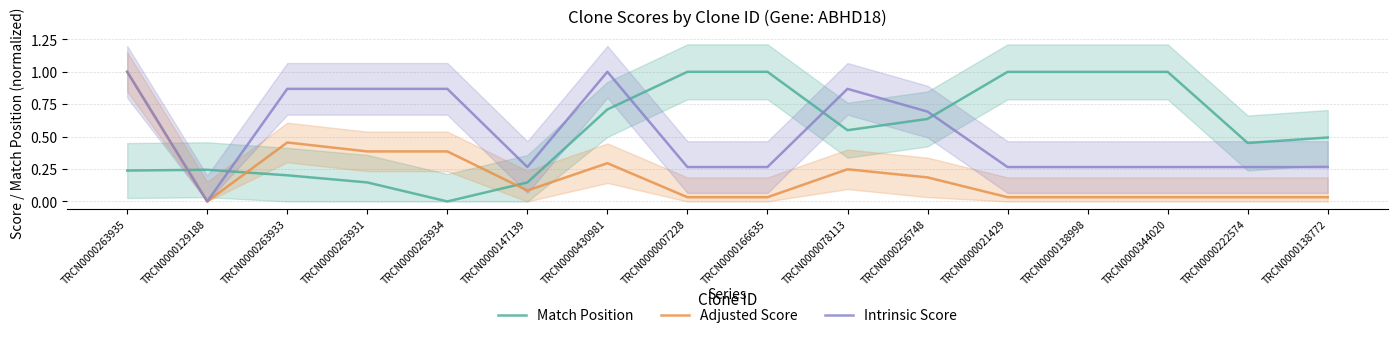

Between TRCN0000166635 and TRCN0000263934, which is larger?

TRCN0000166635